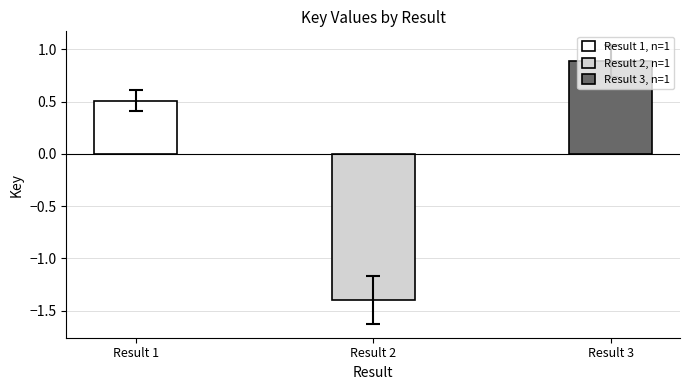

Is it true that the value at Result 2 is -1.4?

True